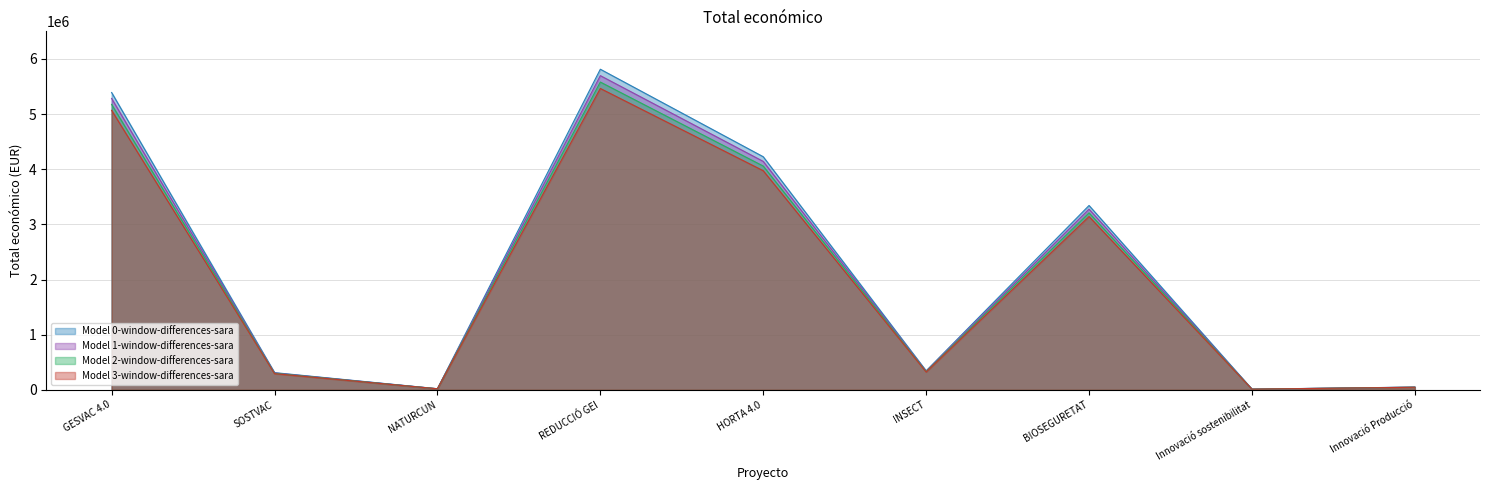

The chart shows a value of 12000 at Innovació sostenibilitat. True or false?

True